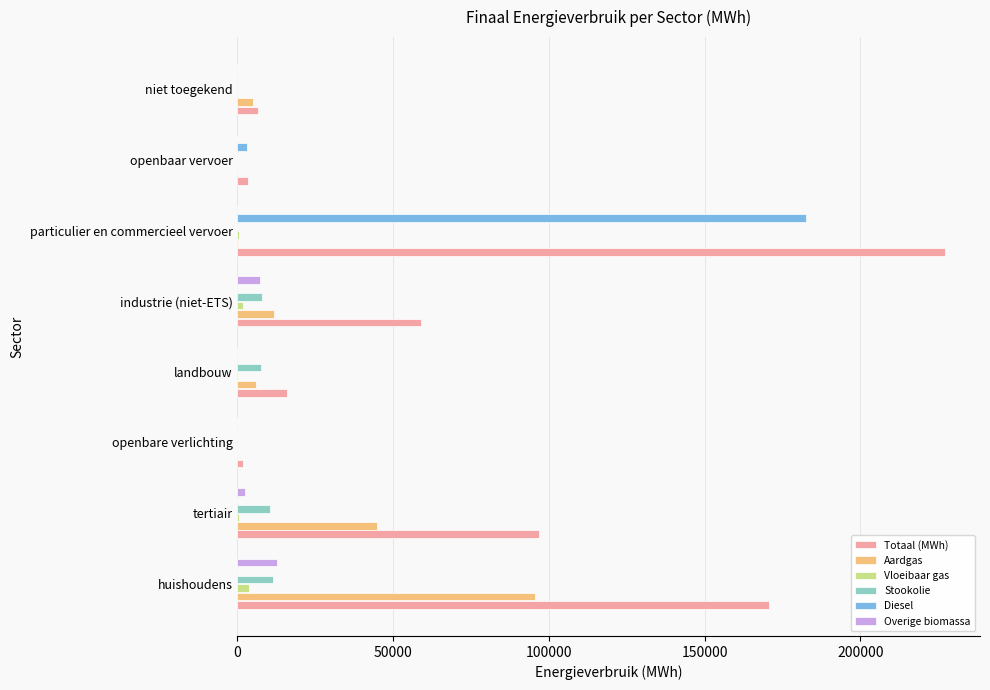

How many categories are shown in the chart?

8